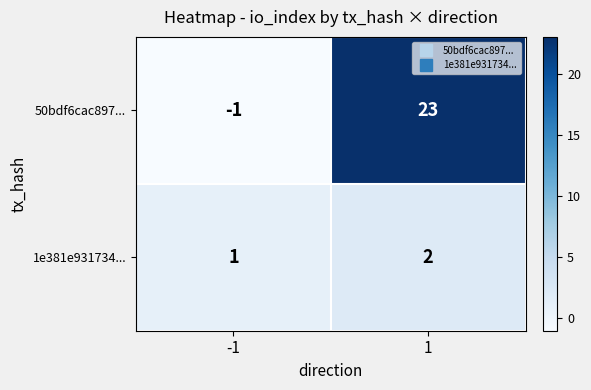

The 1e381e931734... series shows 2 at 1. True or false?

True